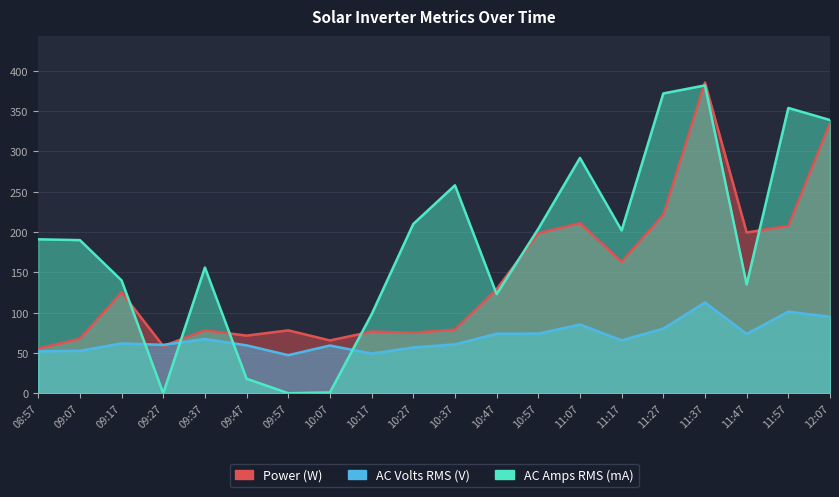

Read the AC Volts RMS (V) value at 11:47.

73.6